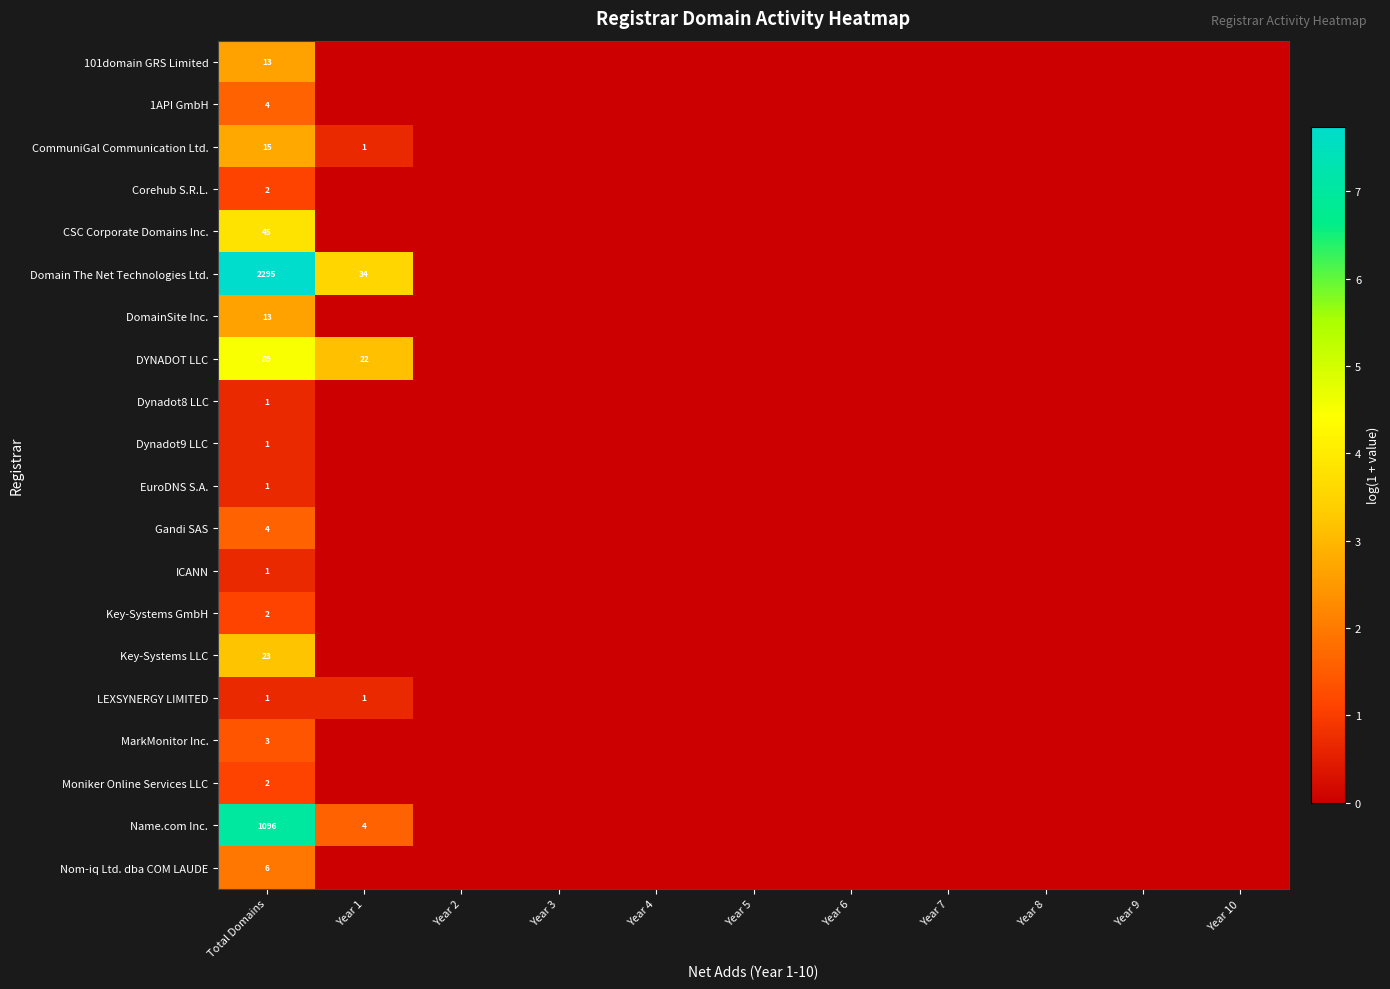

The value of CSC Corporate Domains Inc. at Total Domains is 61. True or false?

False